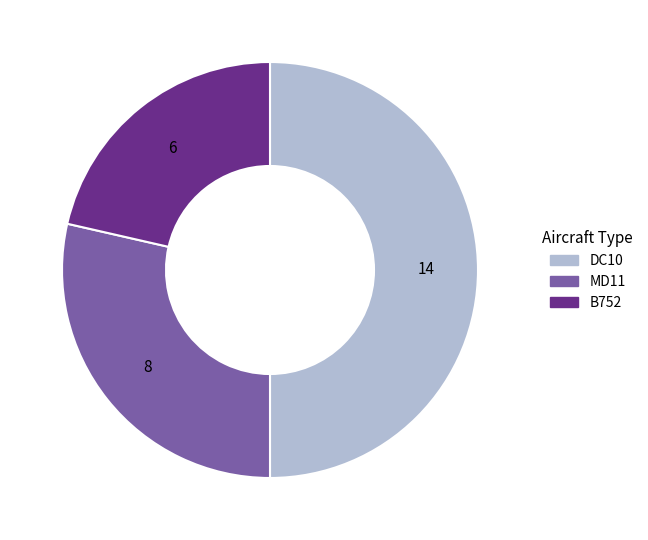

Between MD11 and DC10, which is larger?

DC10